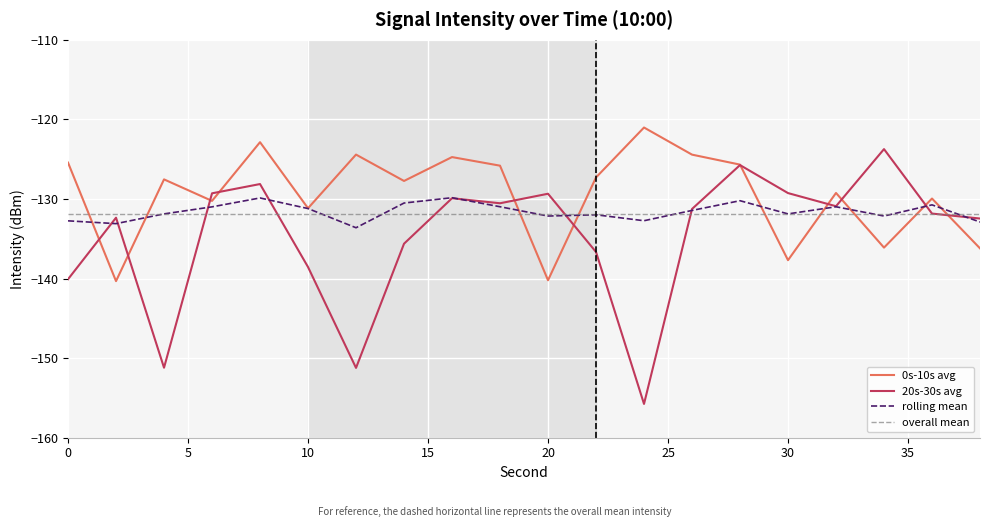

Where is rolling mean nearest to the value -131?

6